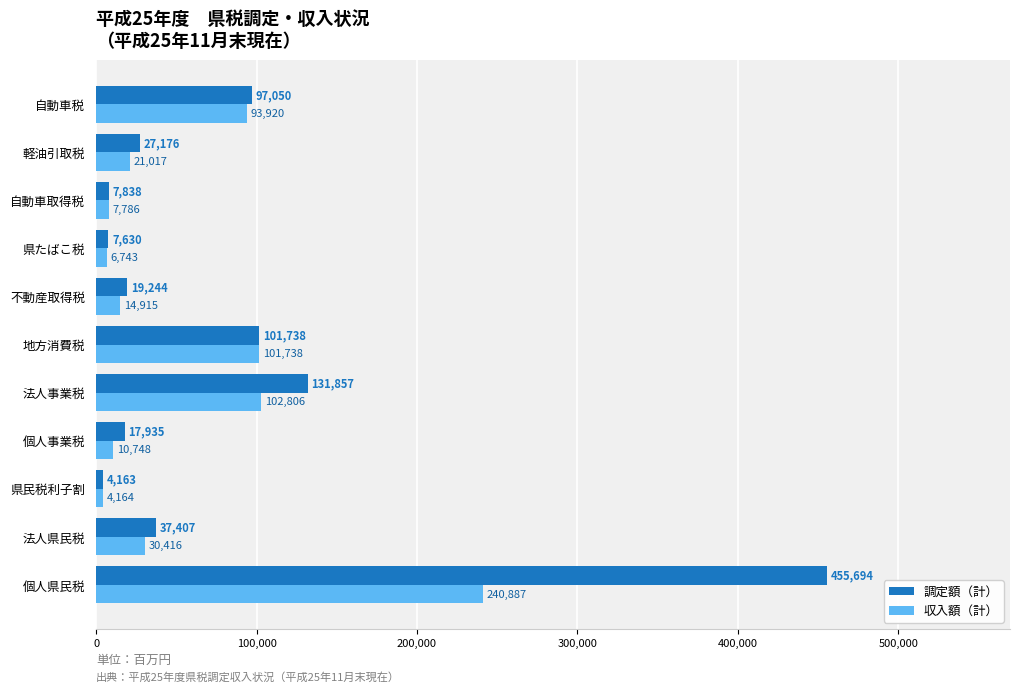

Rank the series by their average value, from highest to lowest.

調定額（計）, 収入額（計）